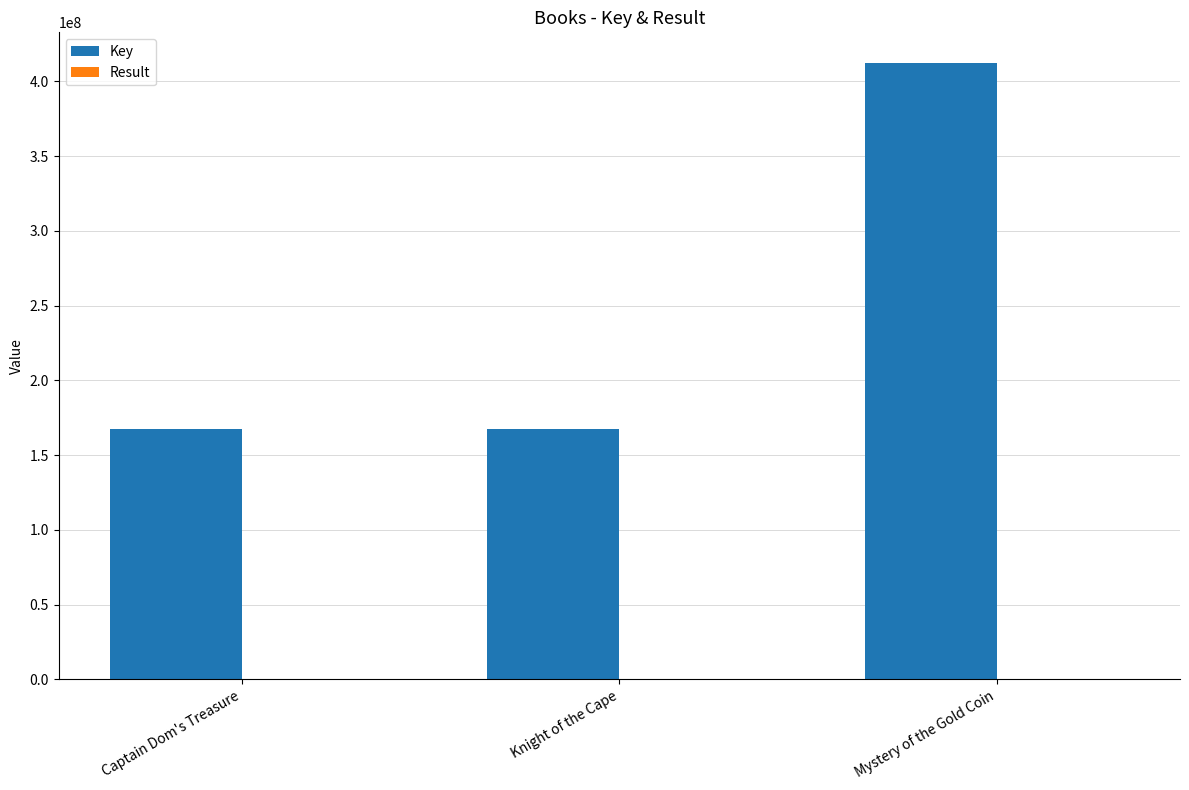

What is the maximum value shown in the chart?

412248833